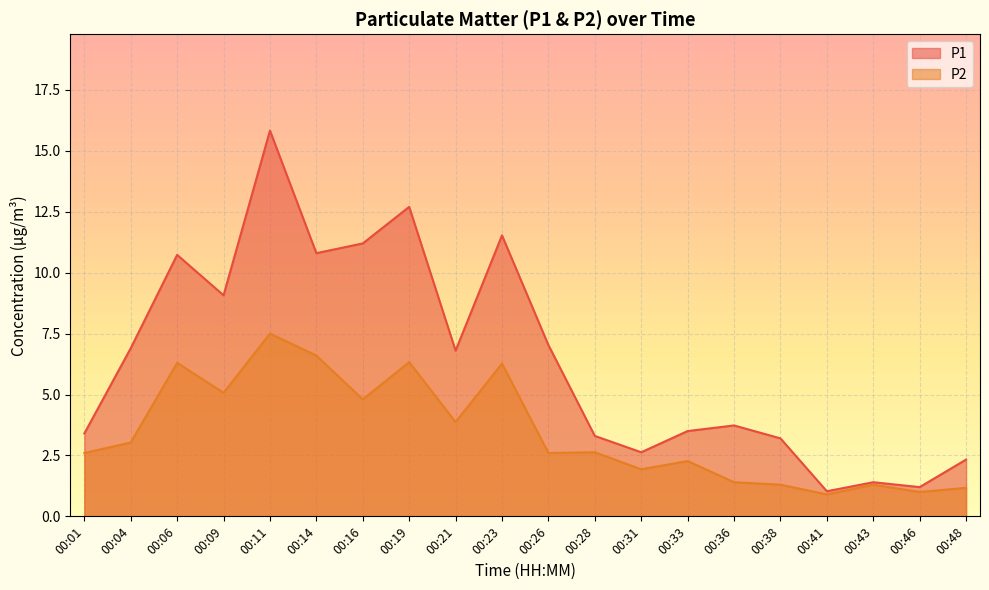

What is the value of the P1 point at the 8th from the left?

12.7